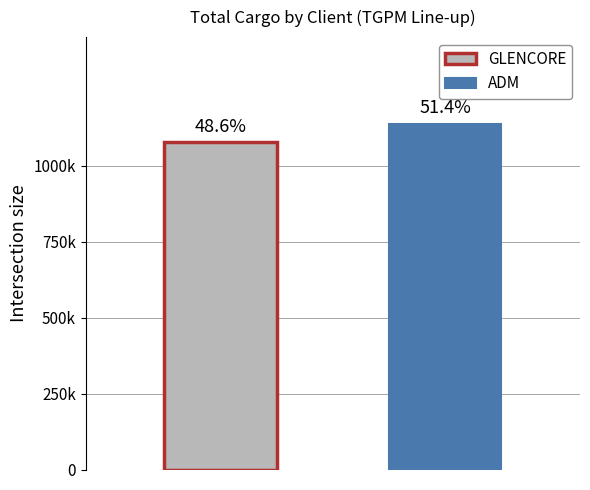

Are the bars horizontal?

No